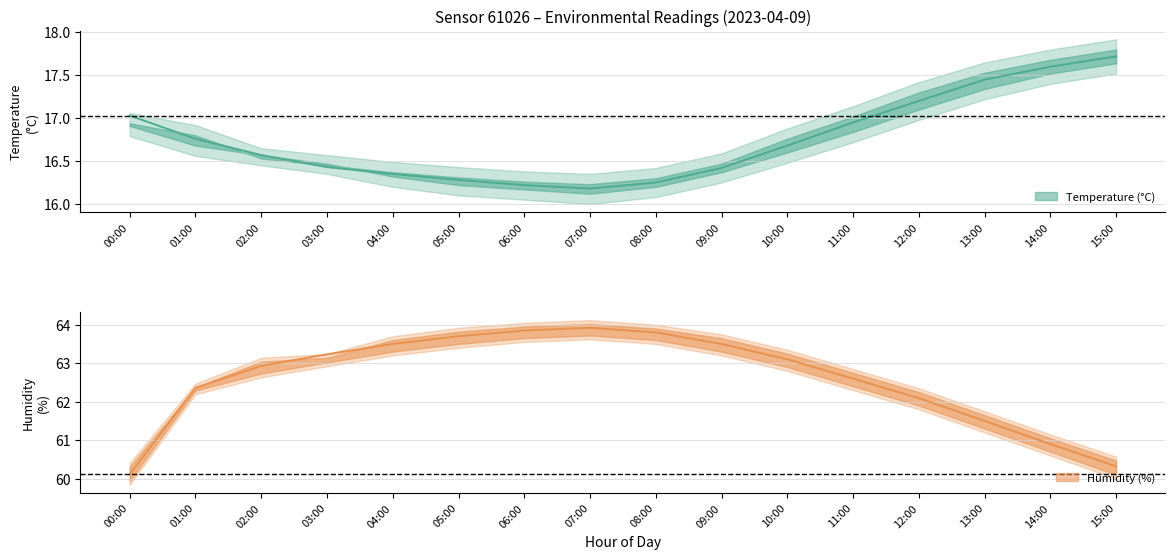

In Humidity (%), how many points are higher than both neighbors (excluding endpoints)?

1